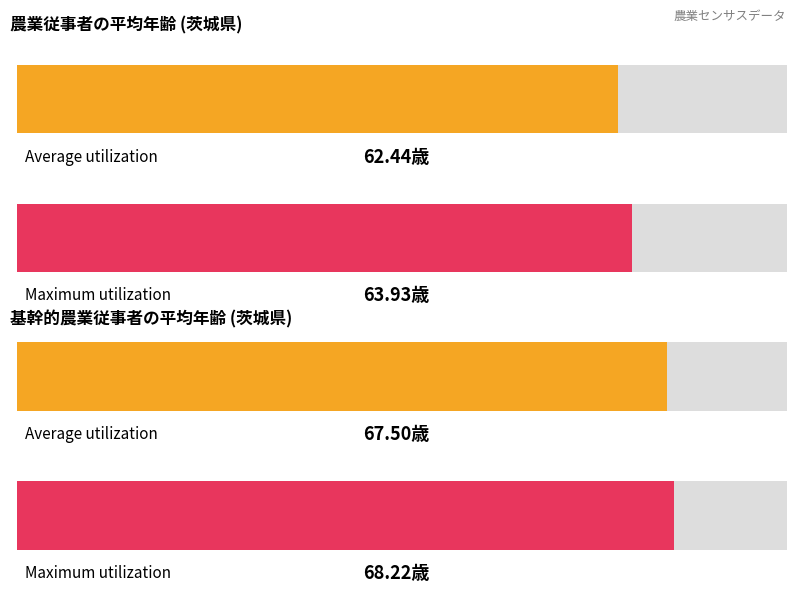

Are the bars horizontal?

Yes